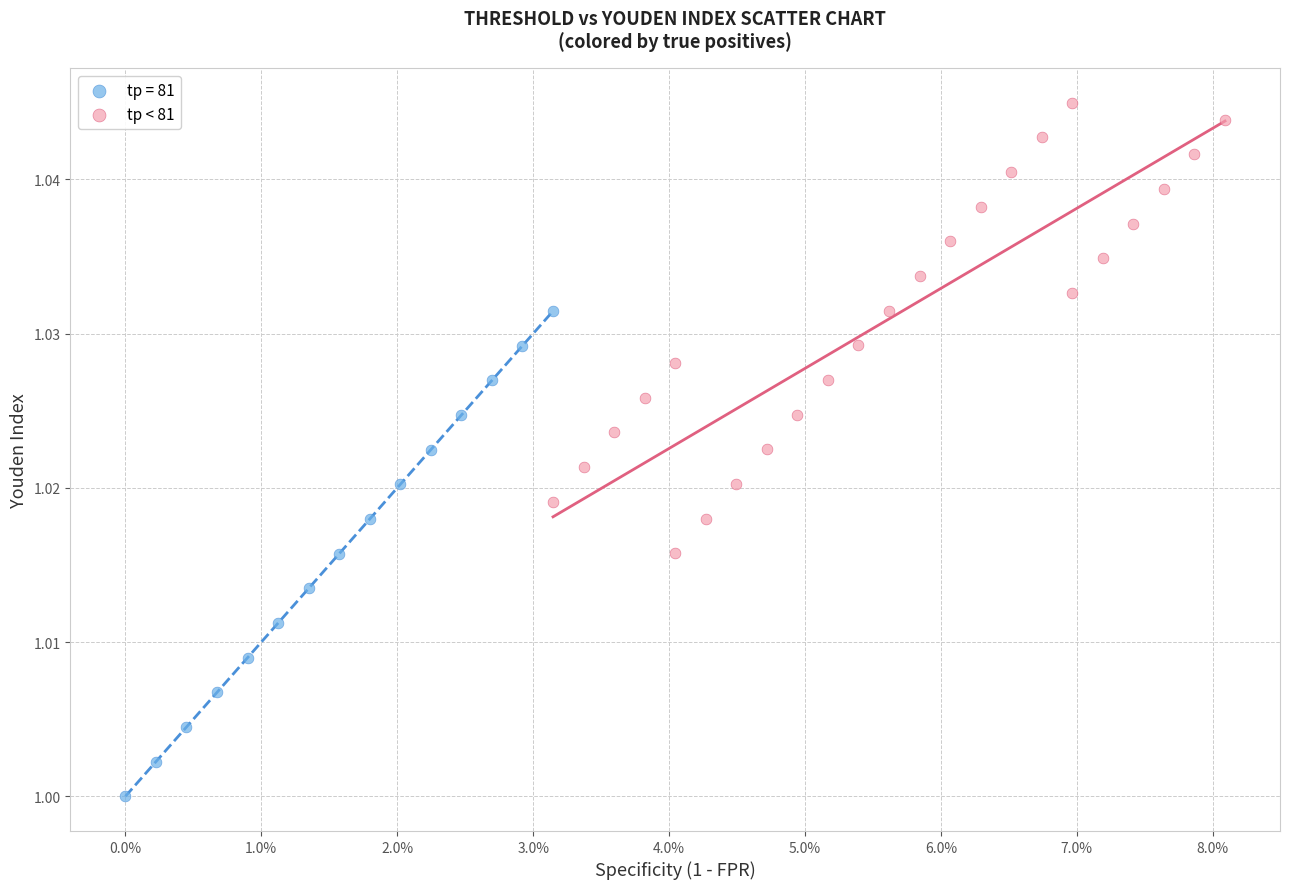

Which series contains the lowest Y value?

tp = 81